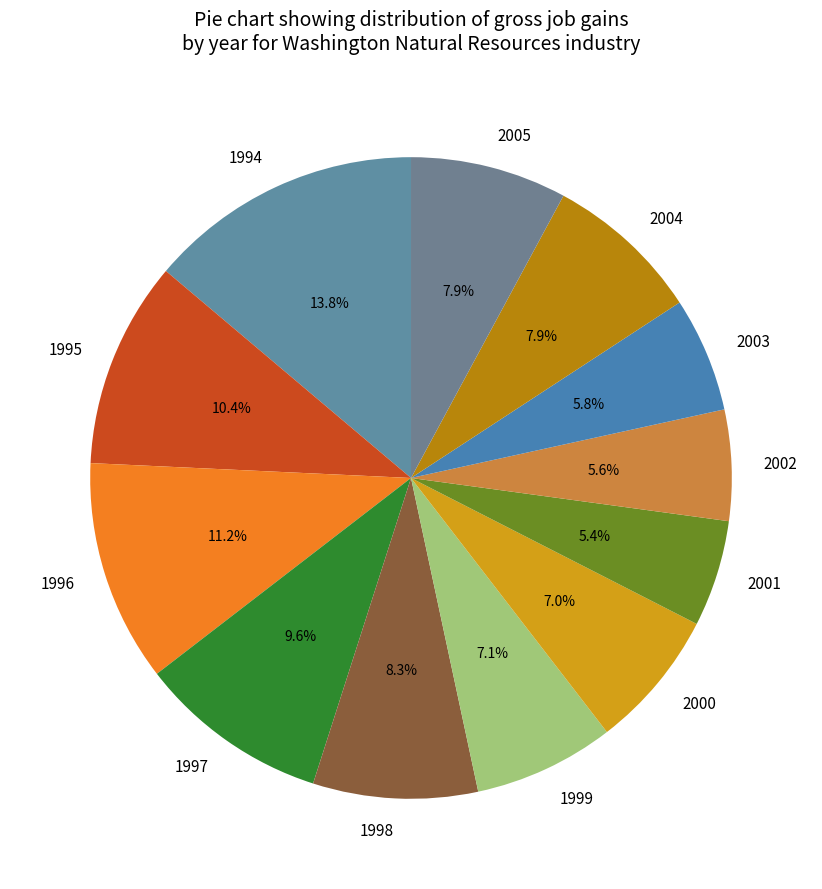

Does any single category account for the majority?

No